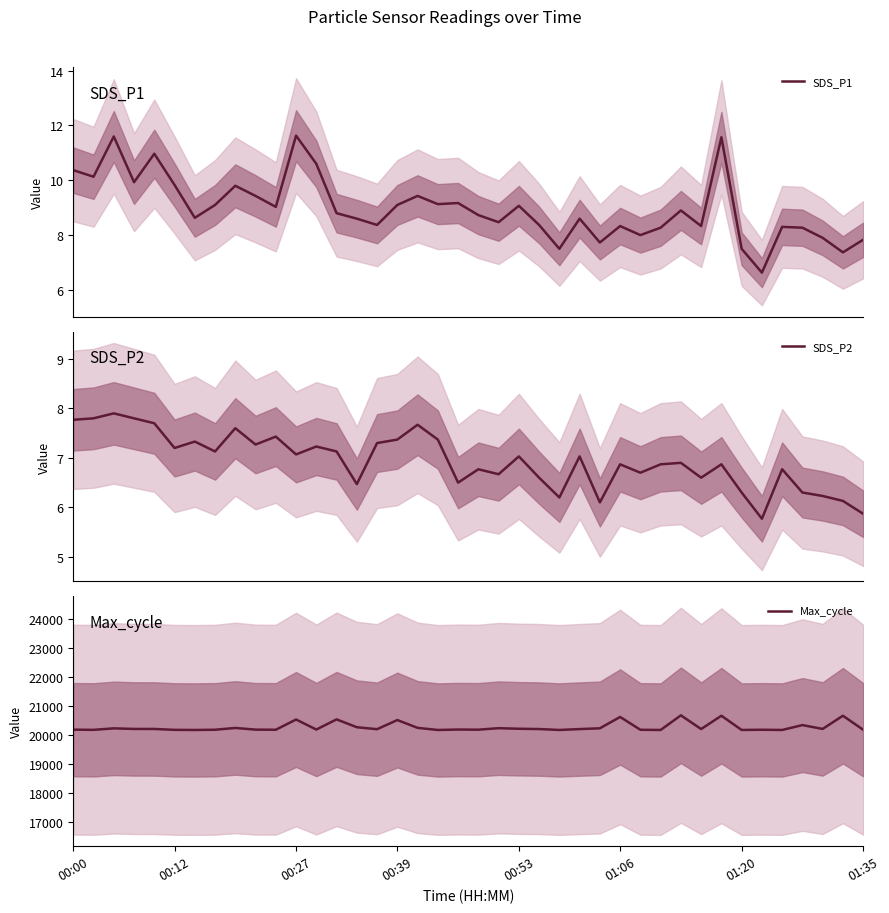

True or false: SDS_P1 and Max_cycle intersect in this chart.

False